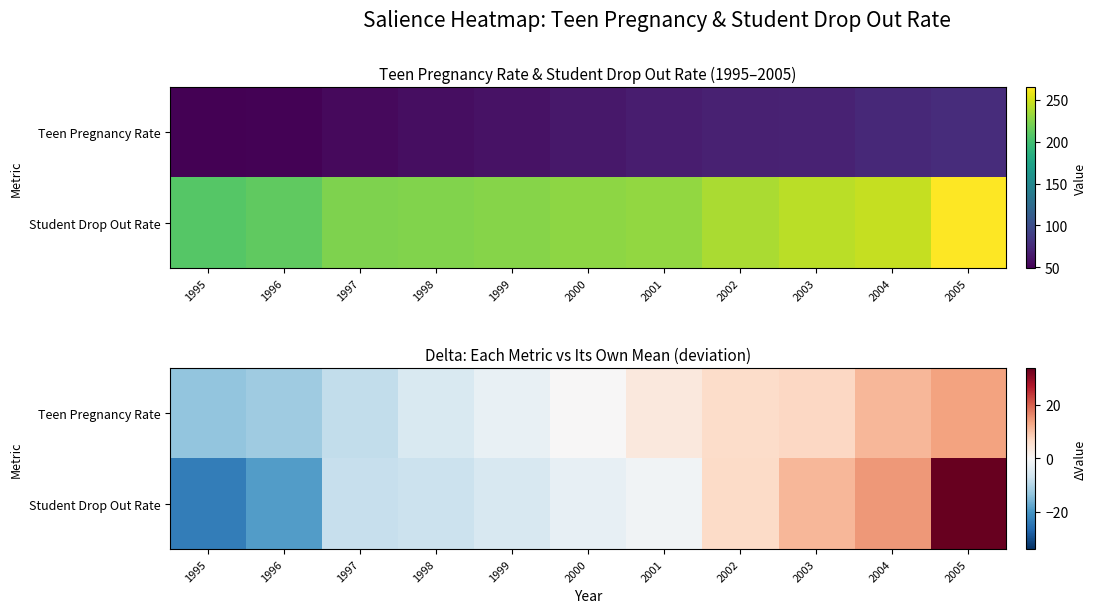

How many values in Teen Pregnancy Rate are above zero?

6